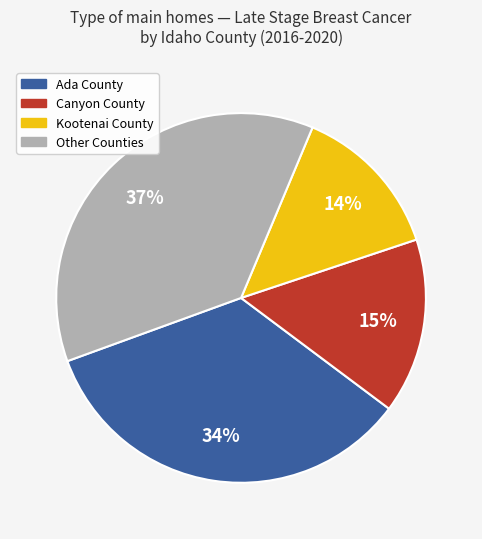

To the nearest percent, what portion does Kootenai County represent?

14%